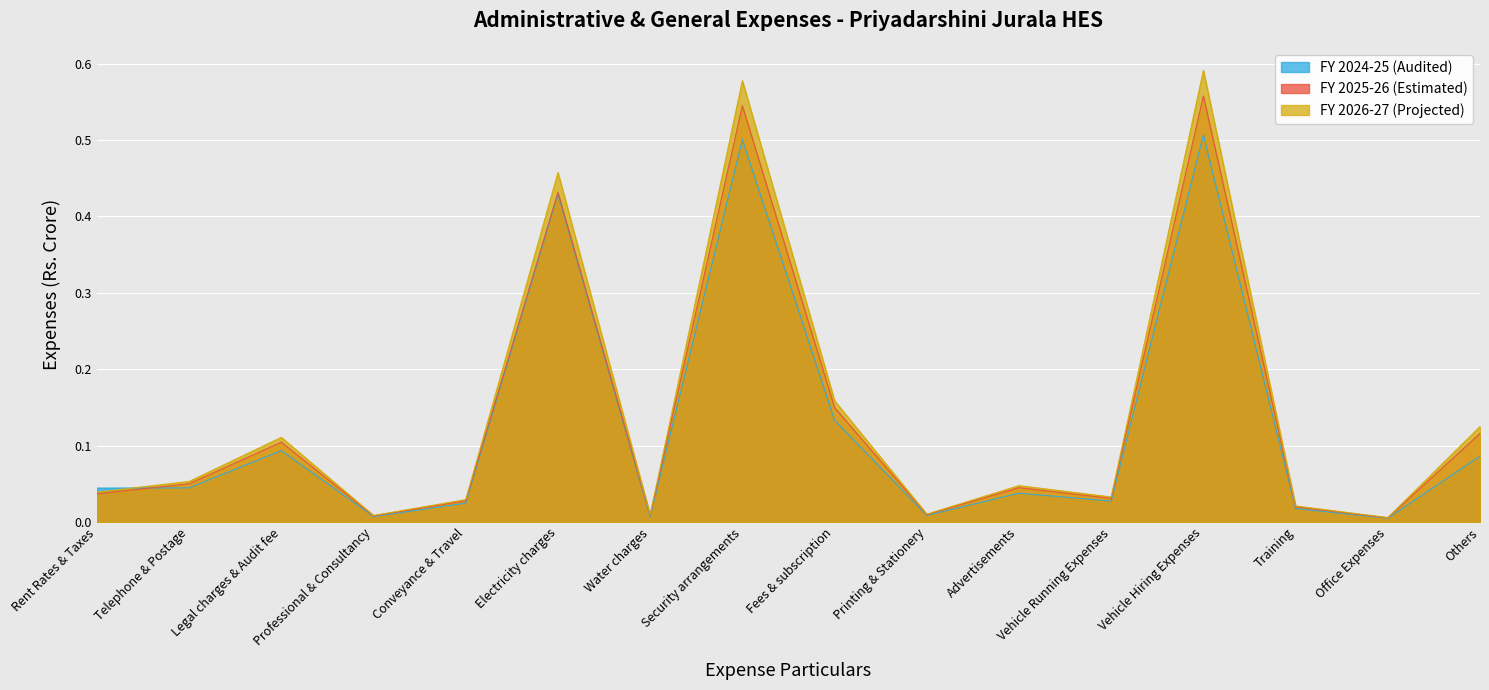

The FY 2025-26 (Estimated) series shows 0.0 at Professional & Consultancy. True or false?

False